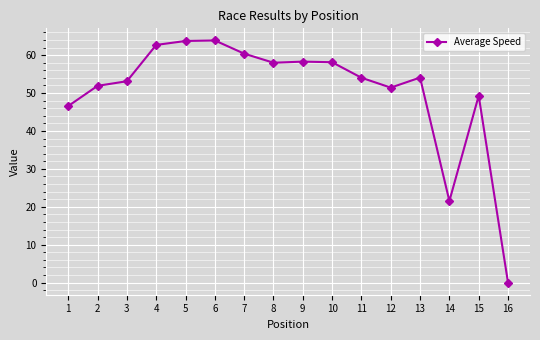

How many lines are shown in the chart?

1